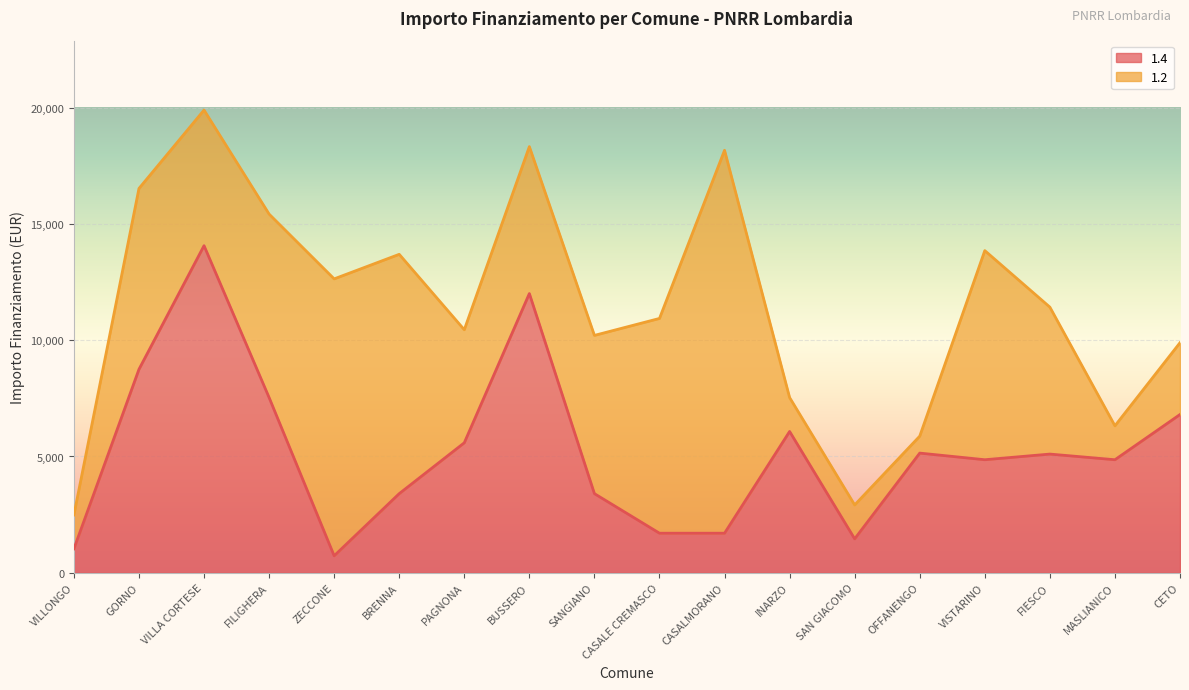

Which category has the highest value across all series?

VILLA CORTESE